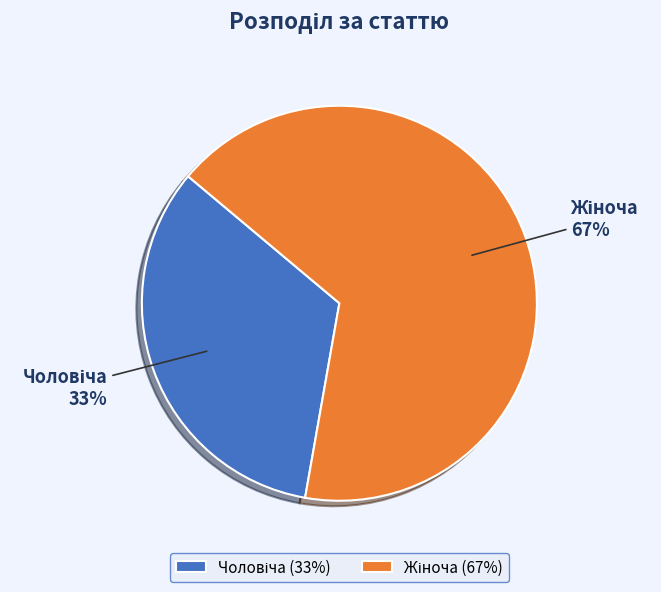

Is there any slice that represents more than half of the pie?

Yes